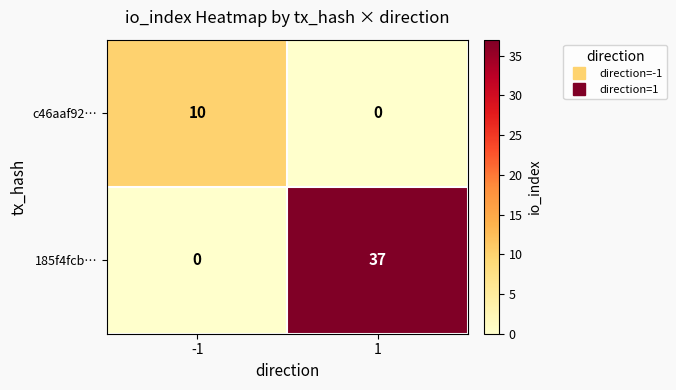

How many series are shown in this chart?

2